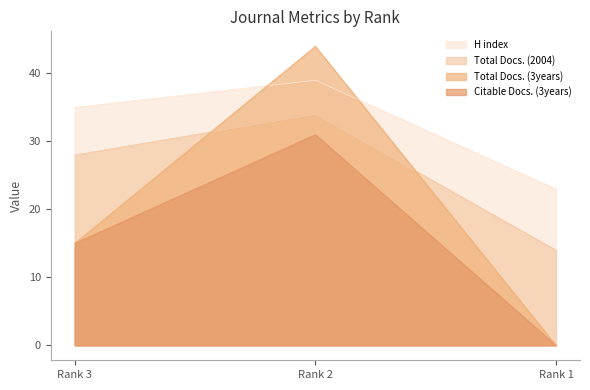

Reading right to left, what are all the values shown in this chart?

H index: Rank 1=23	Rank 2=39	Rank 3=35
Total Docs. (2004): Rank 1=14	Rank 2=34	Rank 3=28
Total Docs. (3years): Rank 1=0	Rank 2=44	Rank 3=15
Citable Docs. (3years): Rank 1=0	Rank 2=31	Rank 3=15